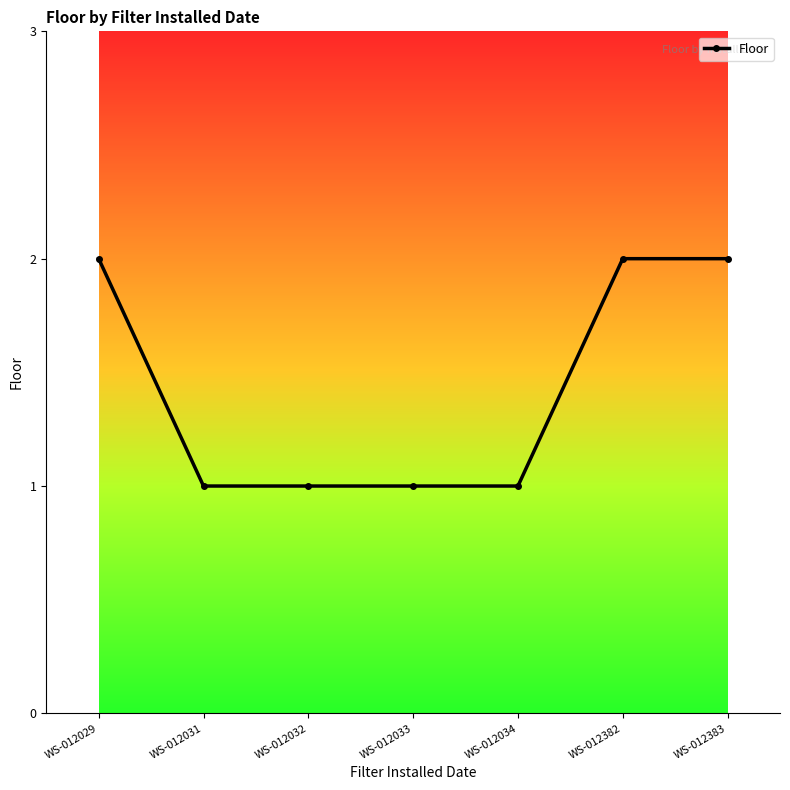

Reading left to right, transcribe all the data shown in this chart.

2	1	1	1	1	2	2